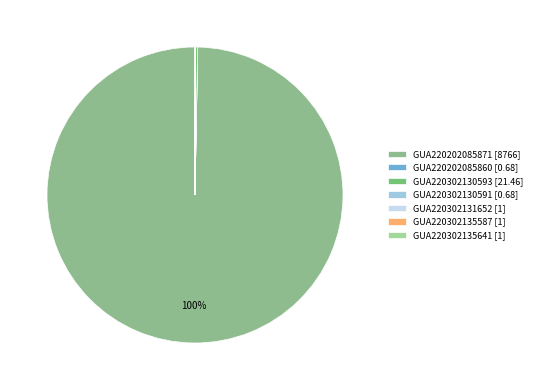

Is there a majority slice in this chart?

Yes